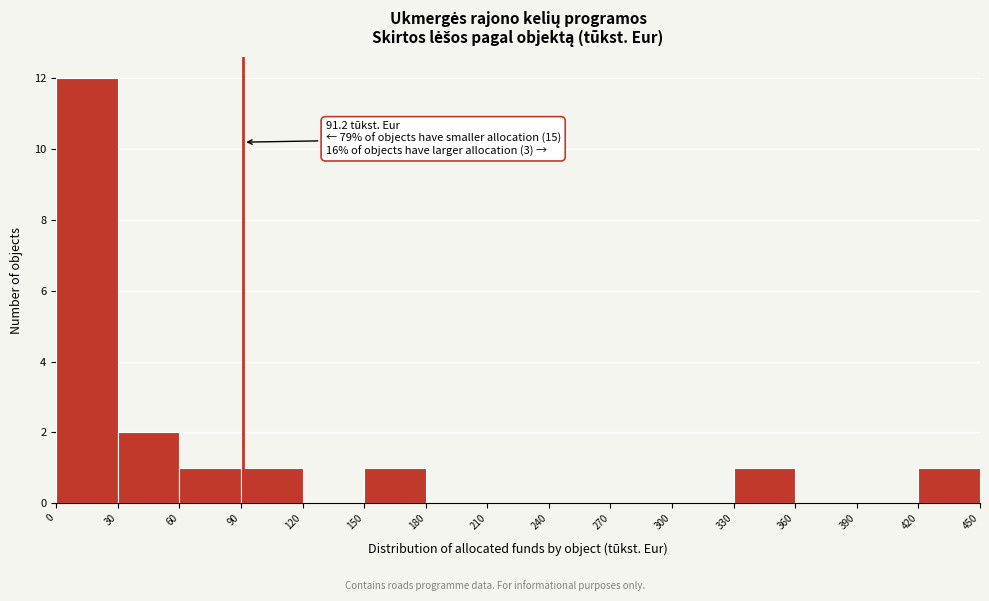

Over which range of the x-axis is the bar tallest?

0 to 30